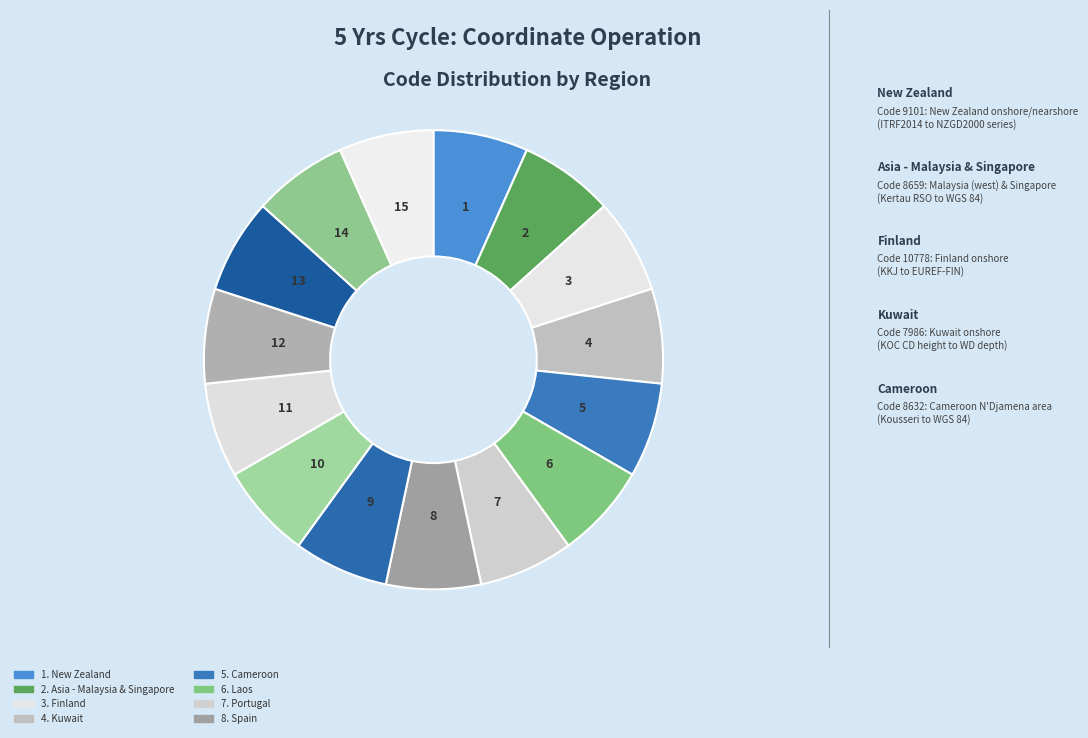

How many segments does this pie chart have?

15